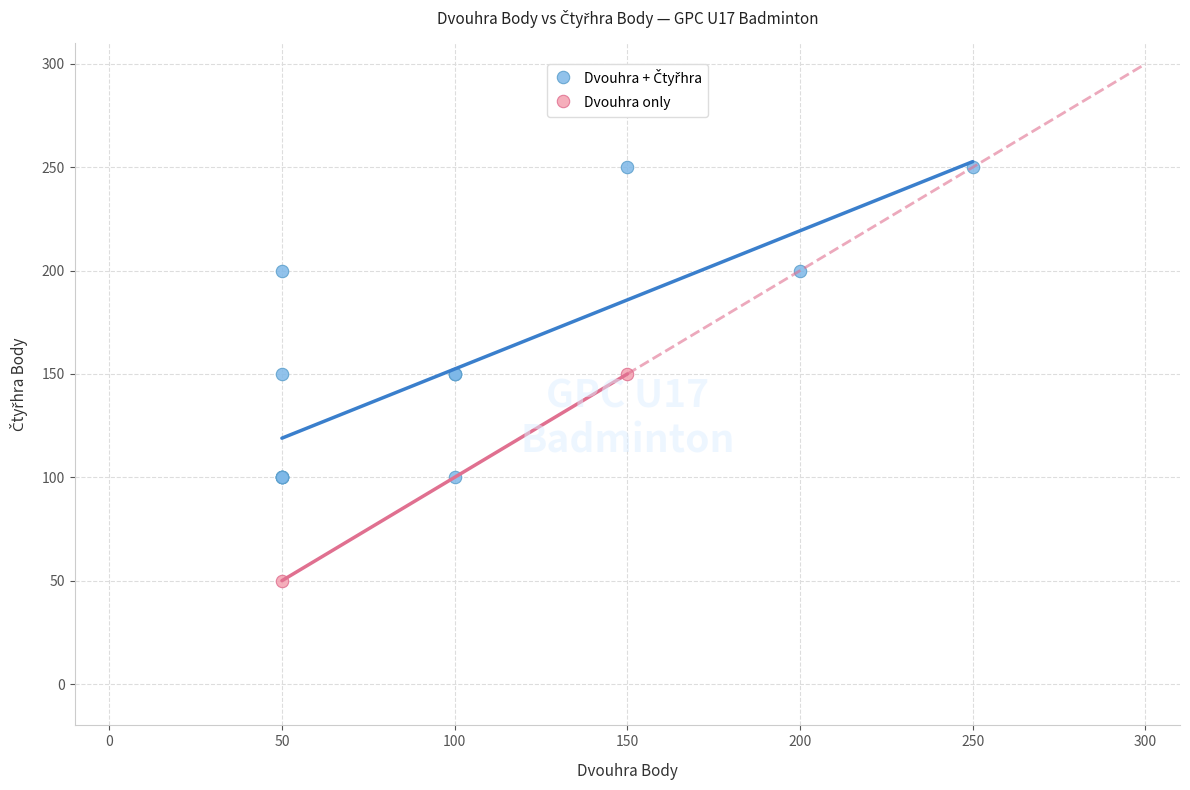

Which series contains the lowest Y value?

Dvouhra only